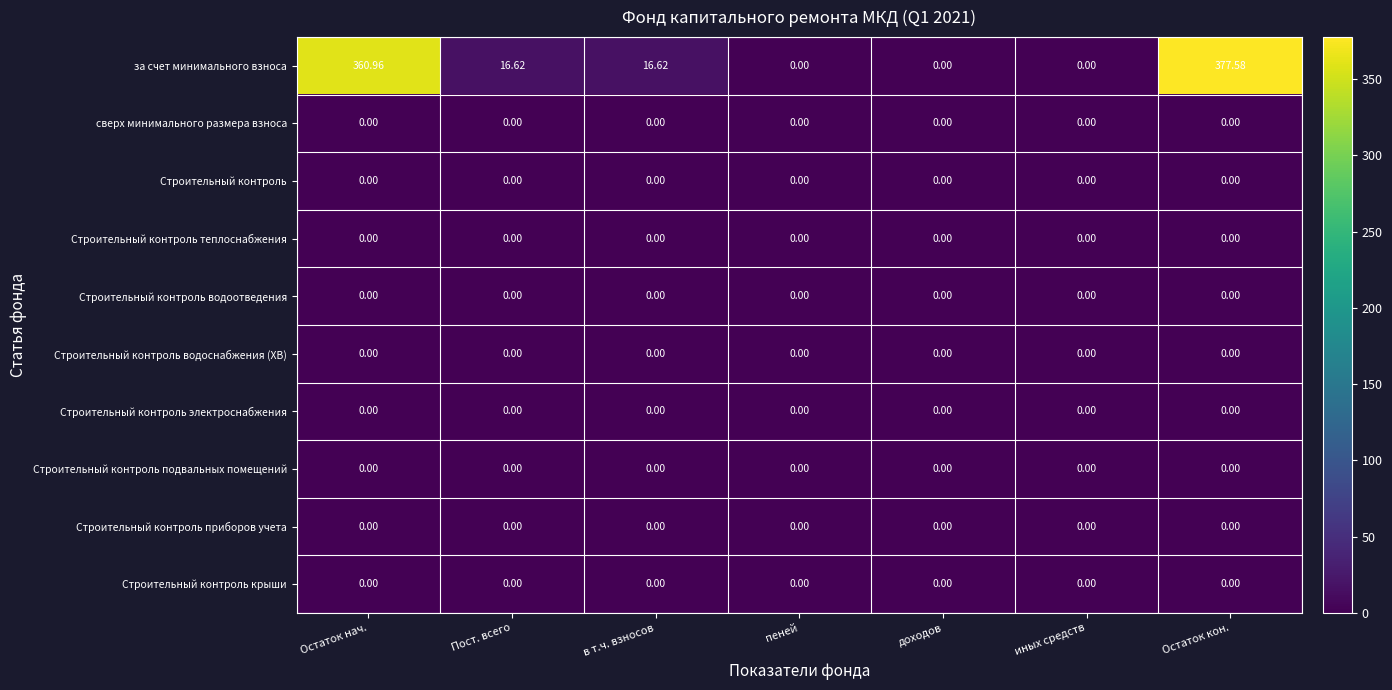

What is the difference between the highest and lowest values at Остаток нач.?

361.0